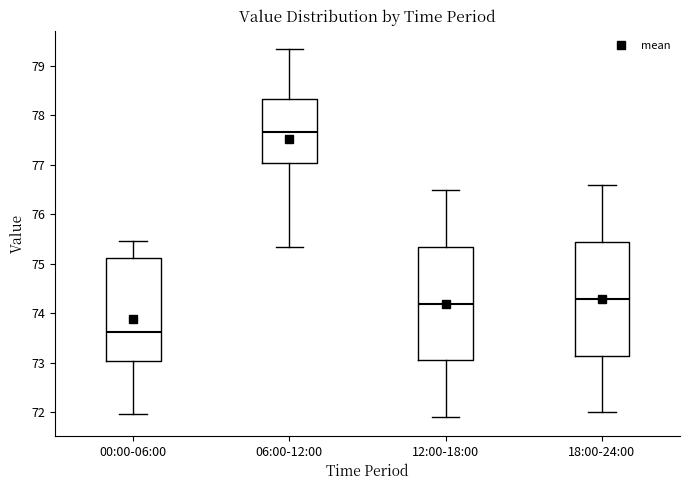

Which box has the highest median line?

06:00-12:00